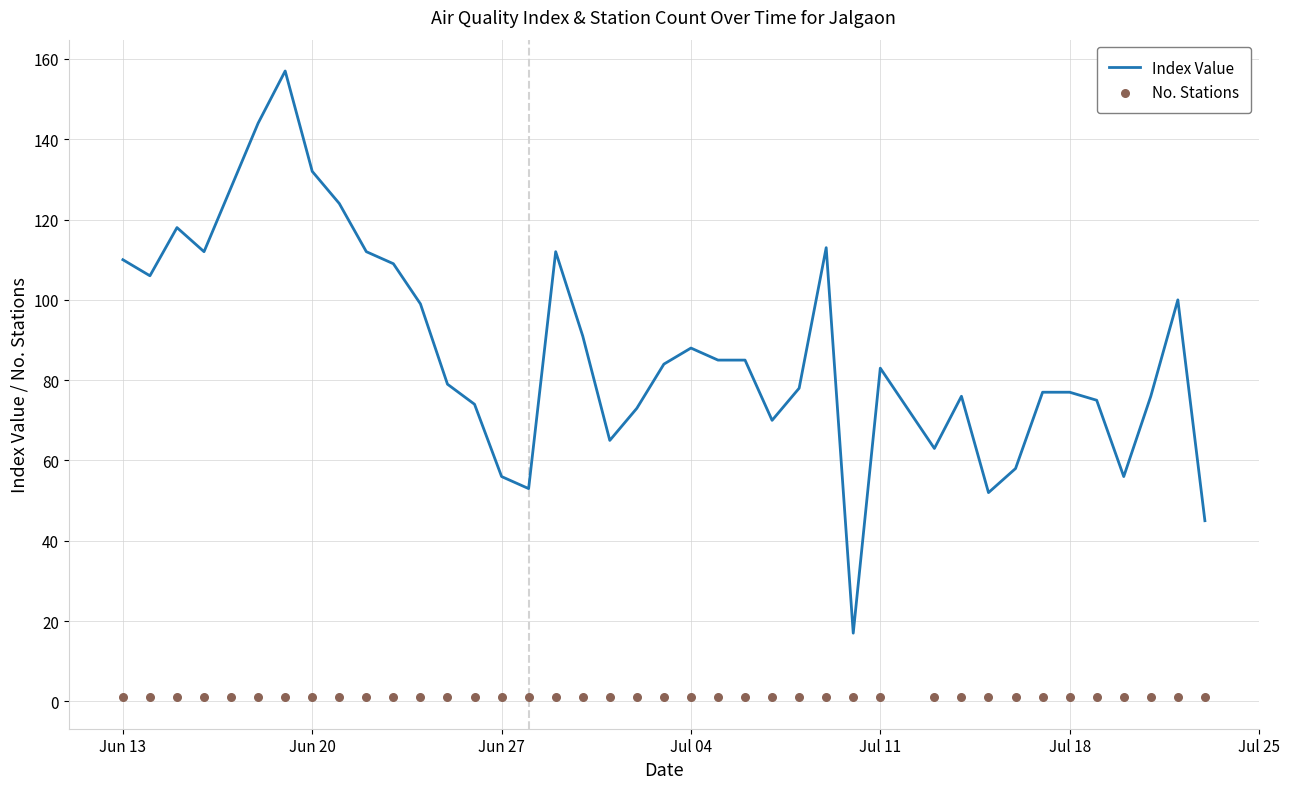

What is the lowest value of the Index Value series?

17